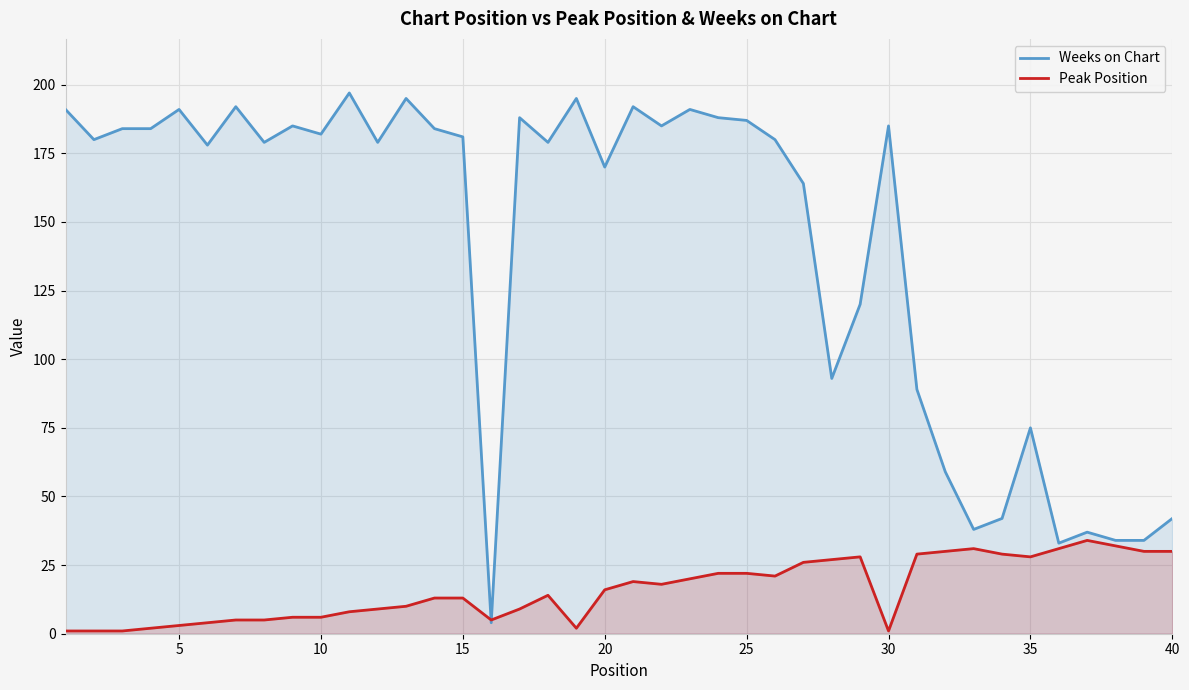

What is the highest value of the Weeks on Chart series?

197